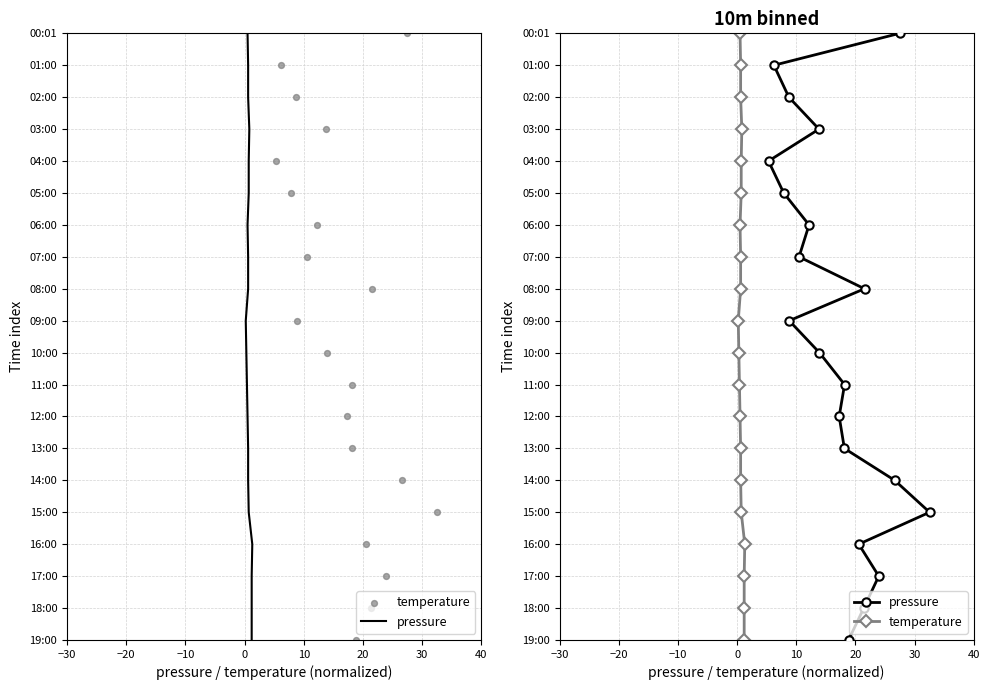

Which series reaches the maximum Y coordinate?

pressure